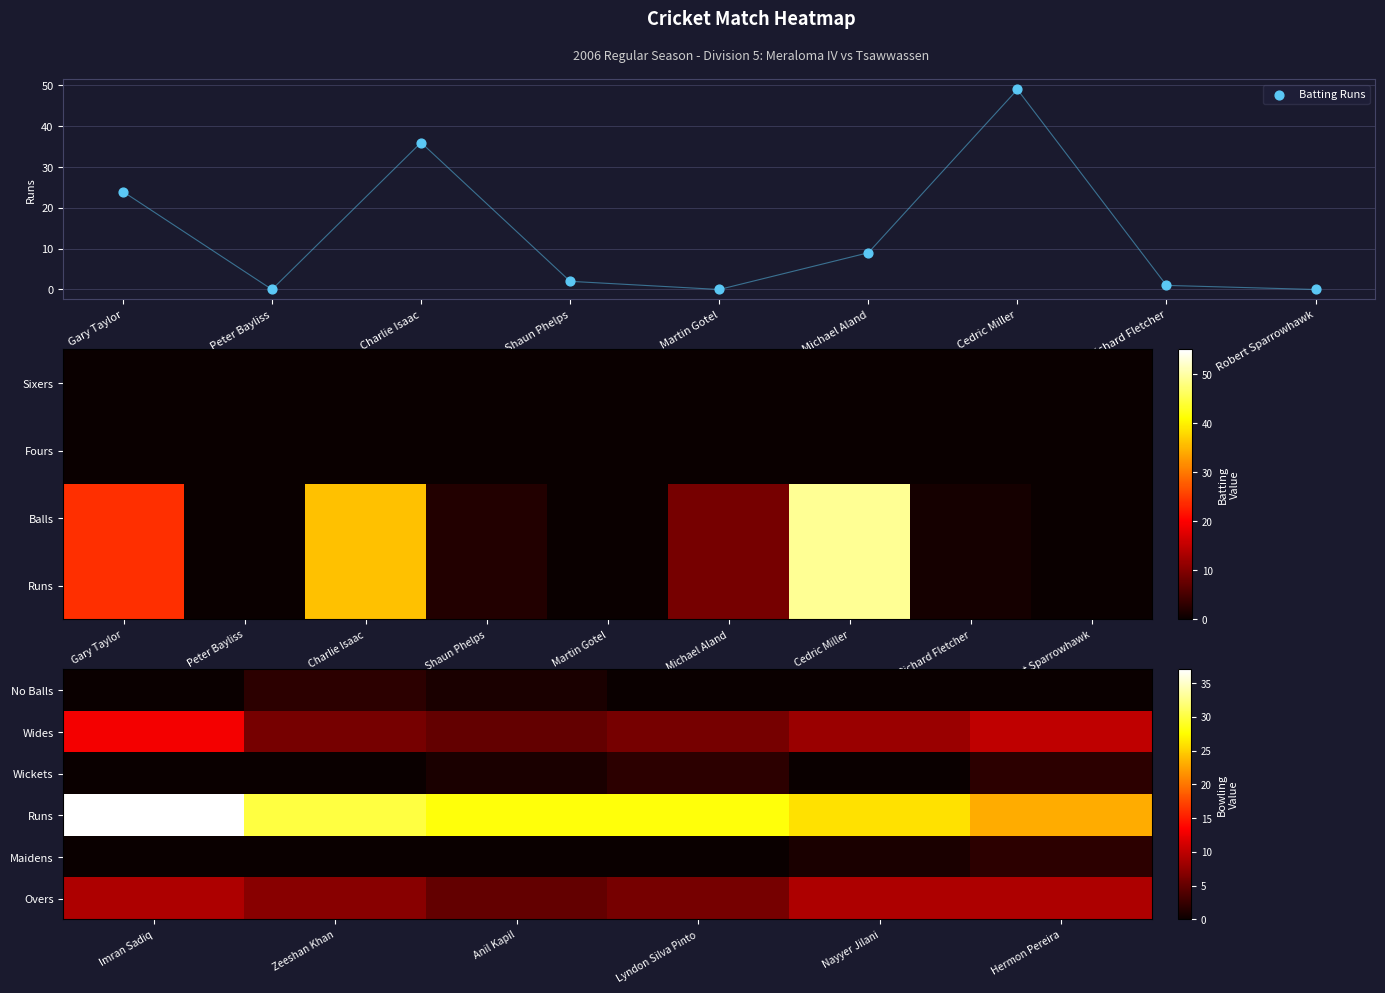

The value at Peter Bayliss is 0. True or false?

True